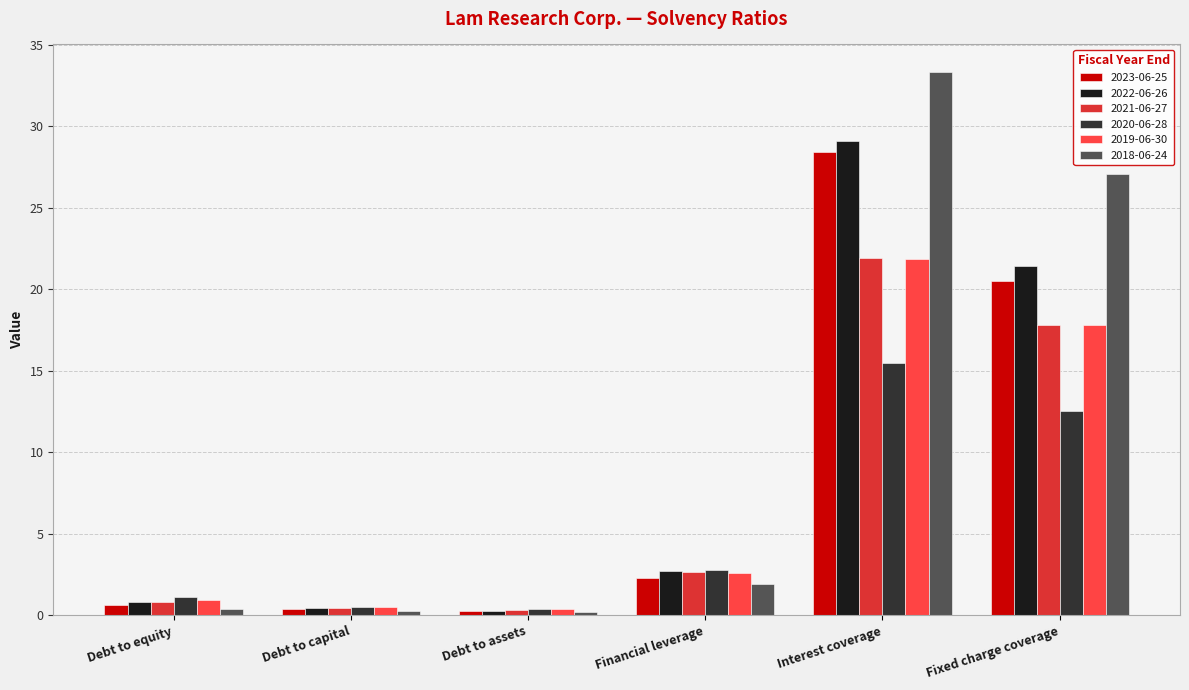

How many bars are there in total?

36